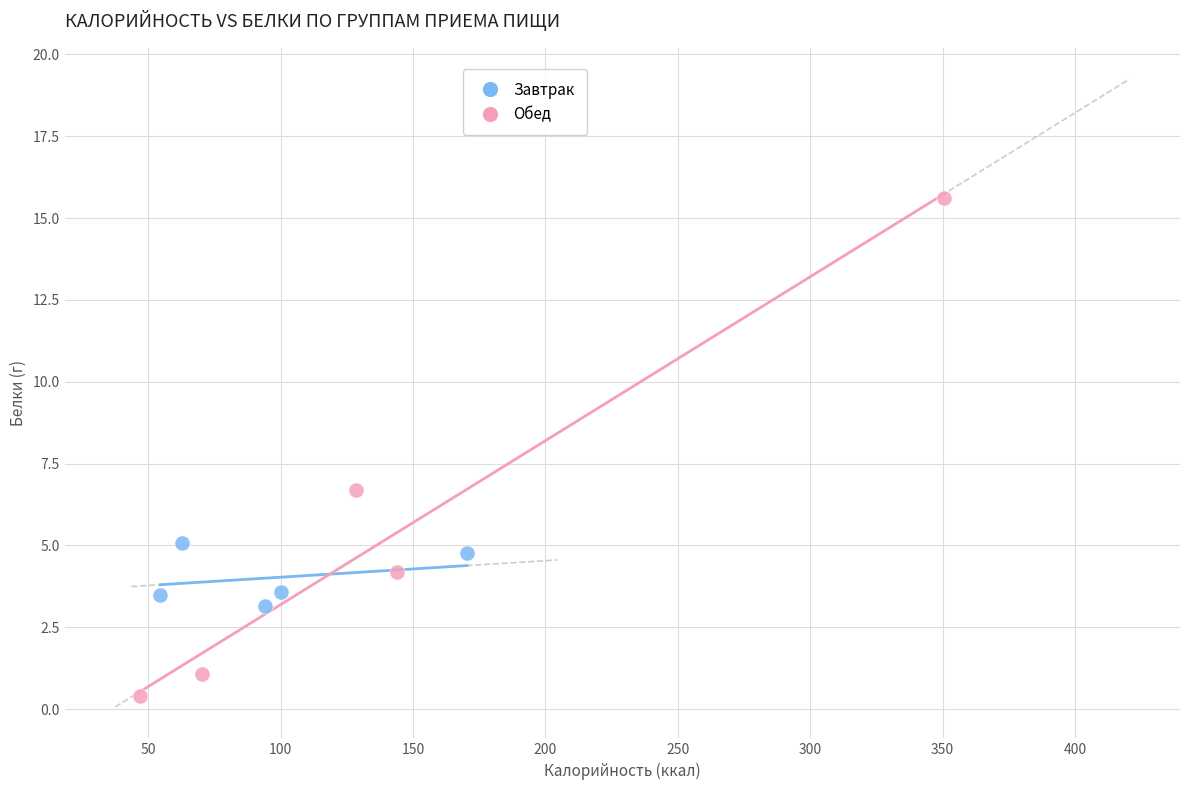

Which series has the largest Y range (max minus min)?

Обед